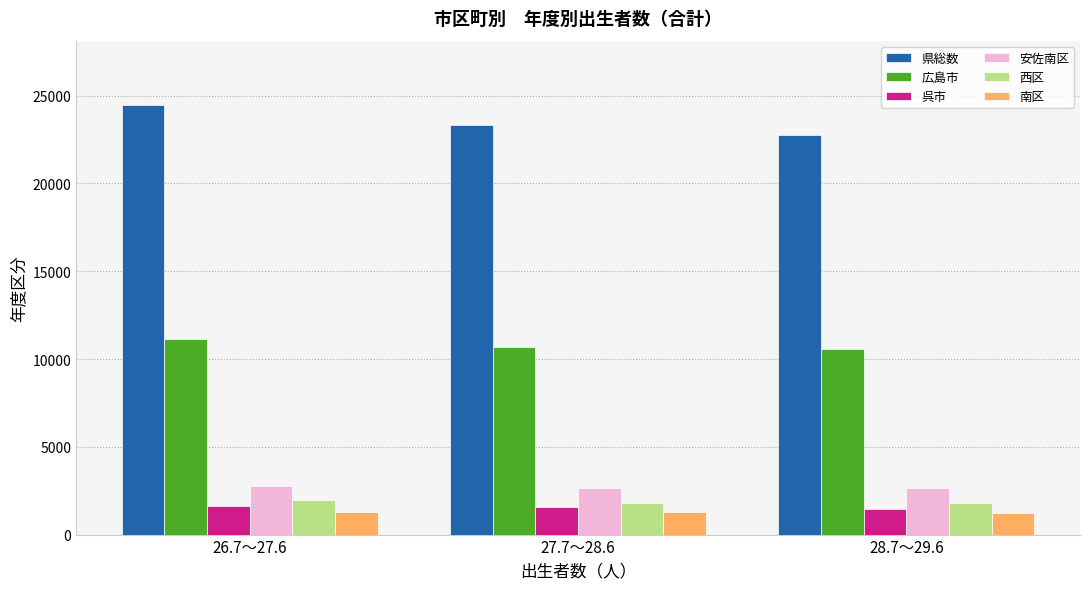

What are all the series names shown in the legend?

県総数, 広島市, 呉市, 安佐南区, 西区, 南区